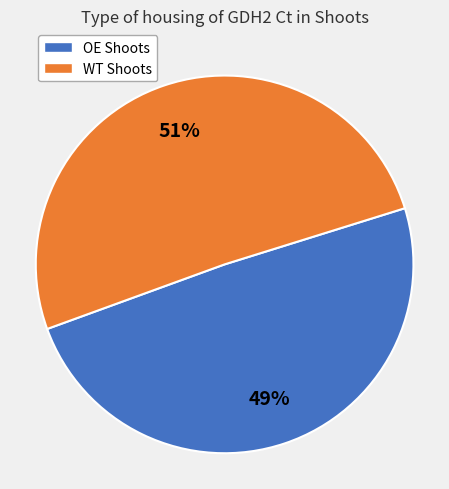

Which category has the smallest portion of the pie?

OE Shoots